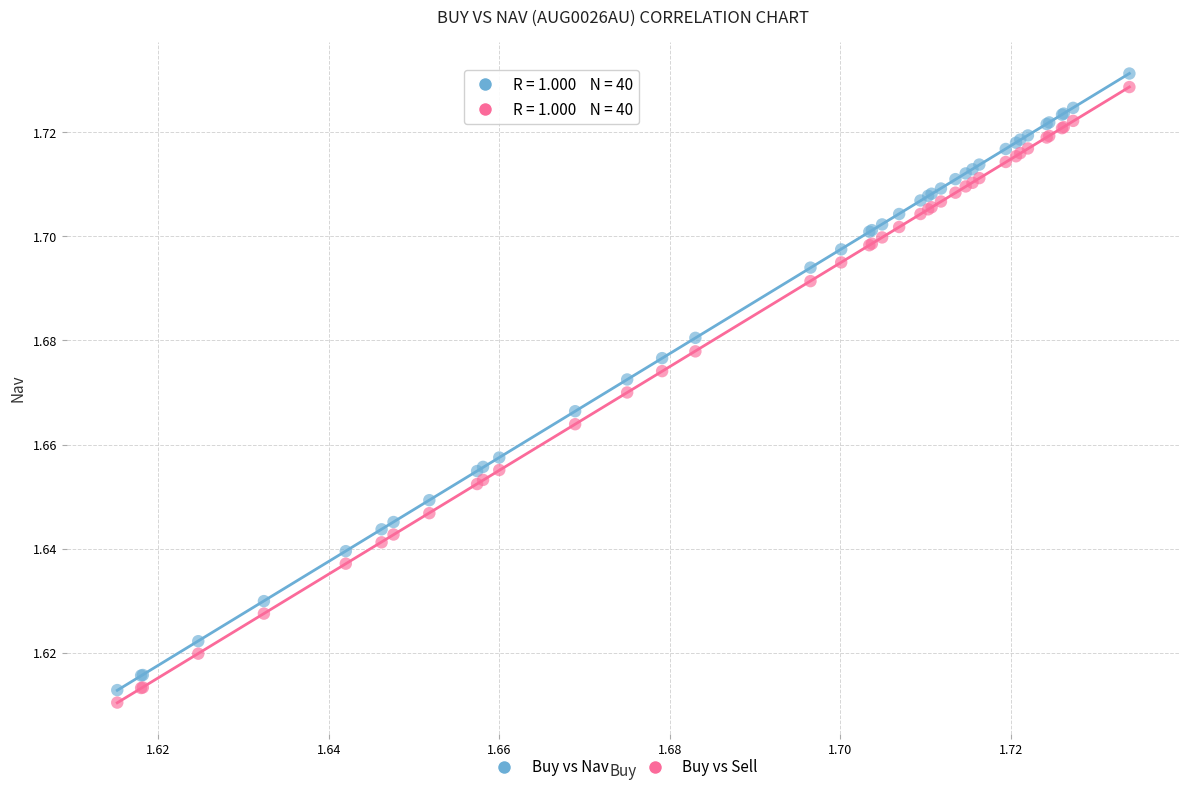

Which series has the largest Y range (max minus min)?

Buy vs Nav